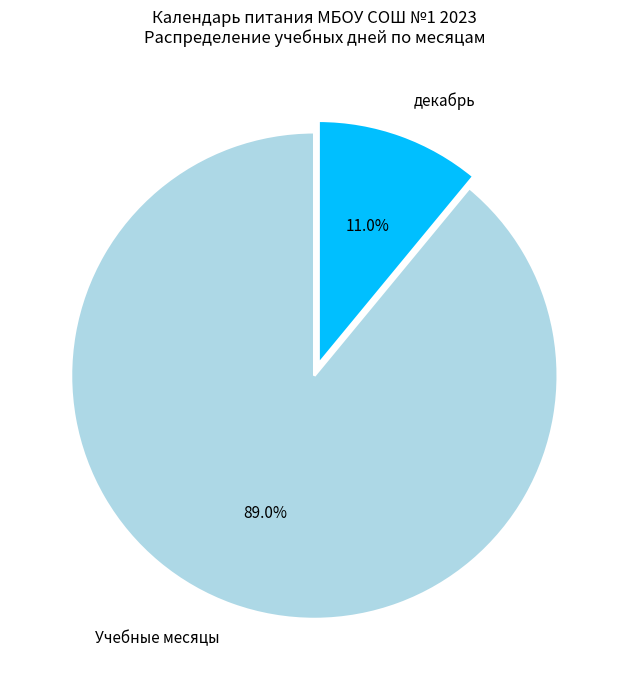

Rank the categories by value from lowest to highest.

декабрь, Учебные месяцы